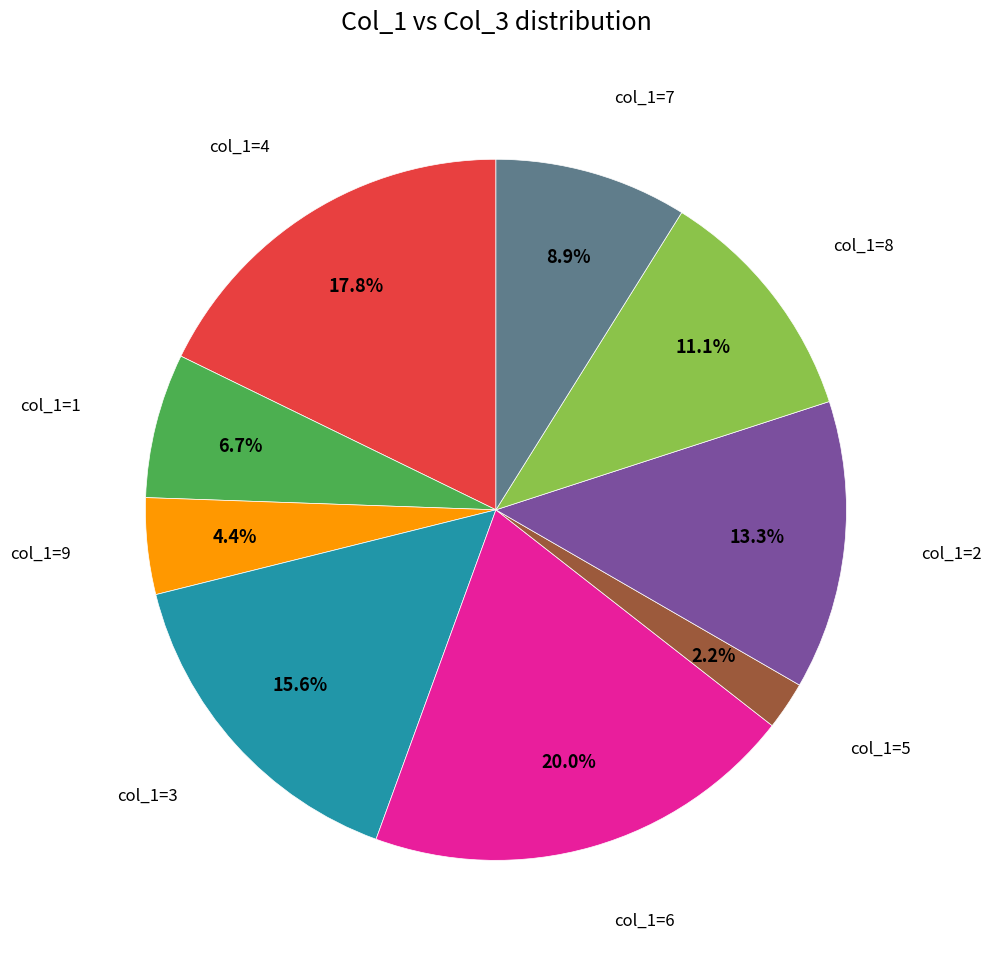

Is there any slice that represents more than half of the pie?

No